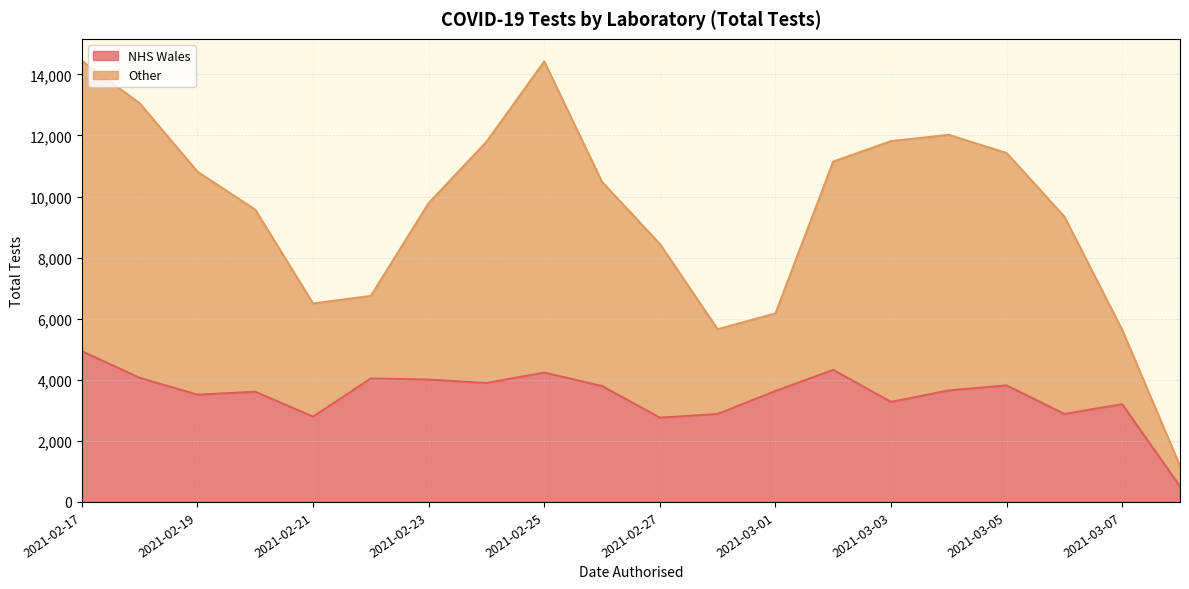

Reading left to right, list all the values displayed in this chart.

NHS Wales: 2021-03-08=510	2021-03-07=3200	2021-03-06=2880	2021-03-05=3816	2021-03-04=3651	2021-03-03=3273	2021-03-02=4323	2021-03-01=3631	2021-02-28=2879	2021-02-27=2759	2021-02-26=3795	2021-02-25=4235	2021-02-24=3893	2021-02-23=4005	2021-02-22=4044	2021-02-21=2793	2021-02-20=3608	2021-02-19=3511	2021-02-18=4063	2021-02-17=4935
Other: 2021-03-08=670	2021-03-07=2433	2021-03-06=6459	2021-03-05=7607	2021-03-04=8367	2021-03-03=8540	2021-03-02=6821	2021-03-01=2541	2021-02-28=2775	2021-02-27=5689	2021-02-26=6681	2021-02-25=10186	2021-02-24=7897	2021-02-23=5781	2021-02-22=2703	2021-02-21=3703	2021-02-20=5961	2021-02-19=7300	2021-02-18=8988	2021-02-17=9505